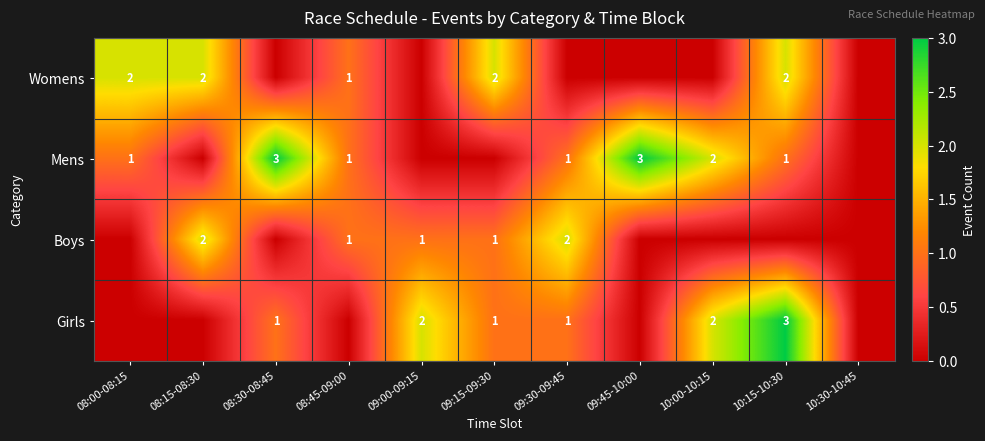

Is it true that Mens equals 1 at 10:00-10:15?

False